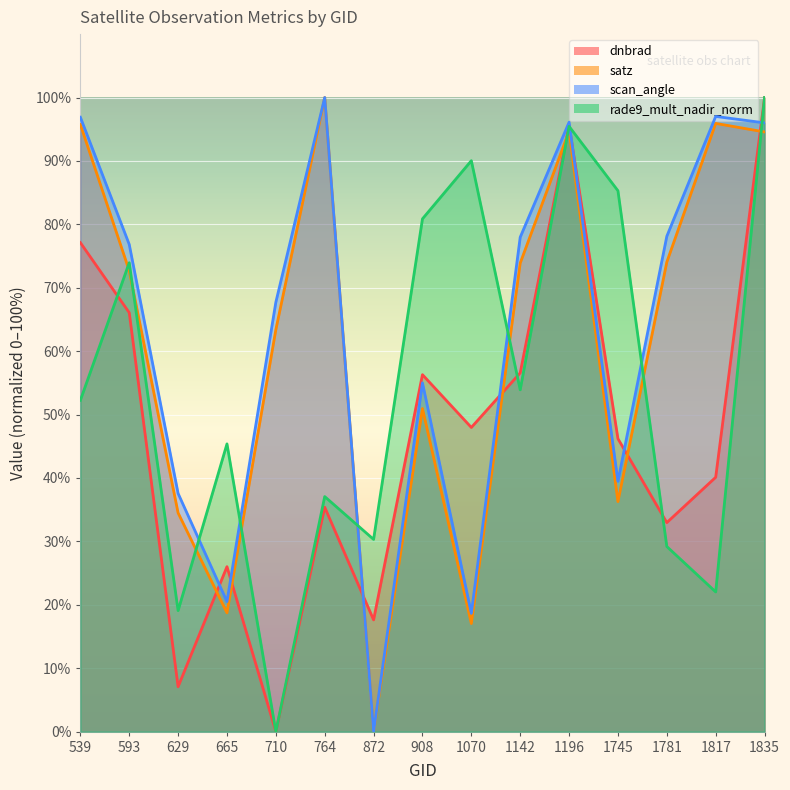

Between 1196 and 665, which is larger?

1196